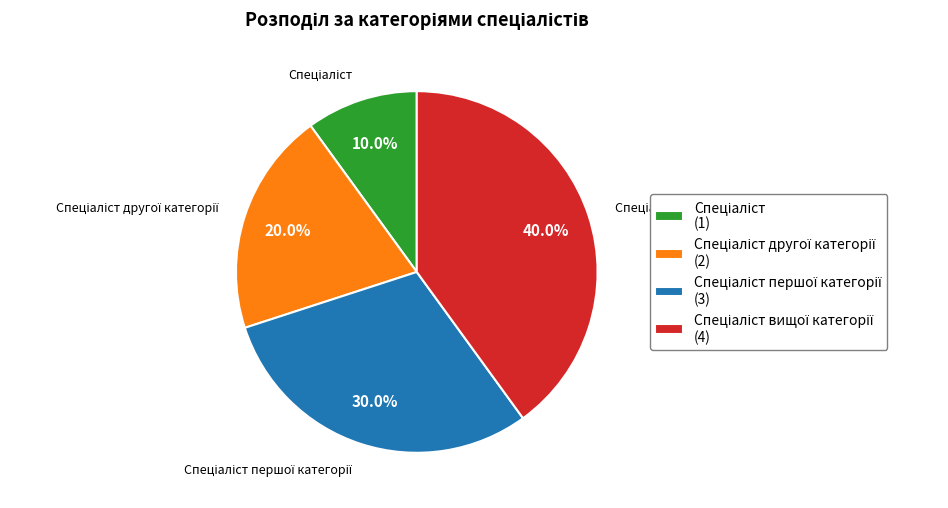

Is there a majority slice in this chart?

No